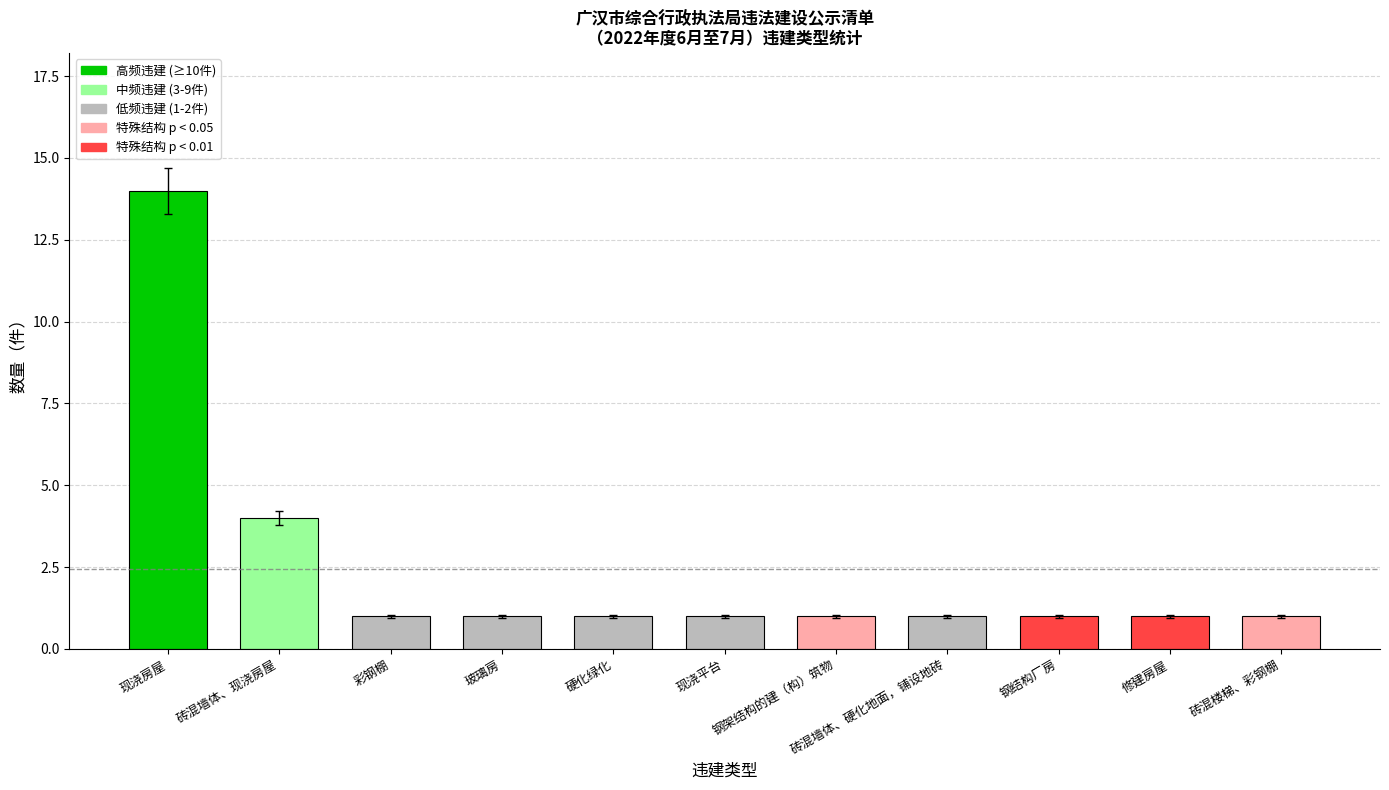

How many bars are there in total?

11